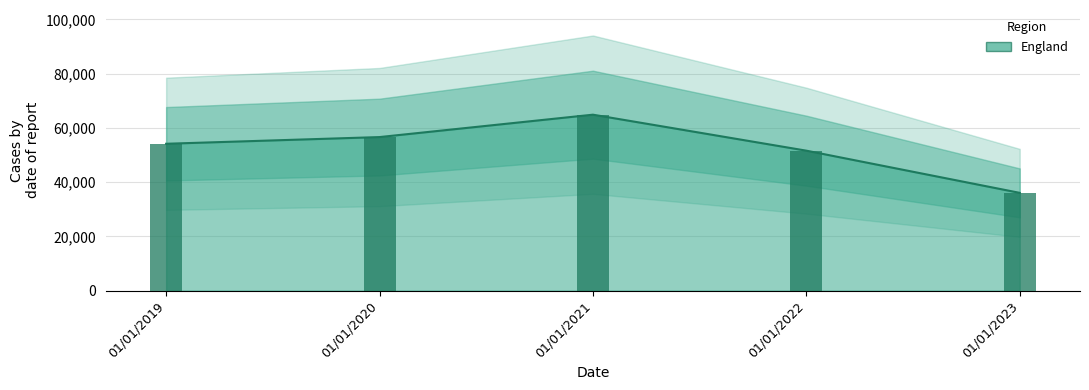

Reading left to right, list all the values displayed in this chart.

54134	56603	64857	51592	36038